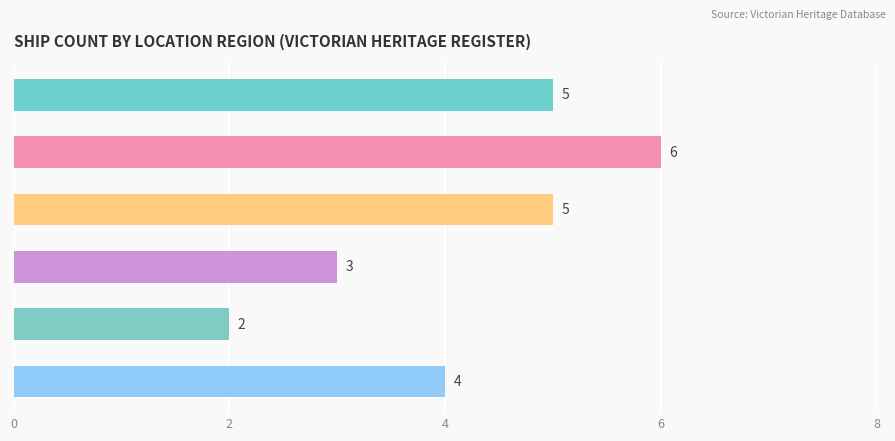

What is the change in value from Port Phillip to East Coast?

+1